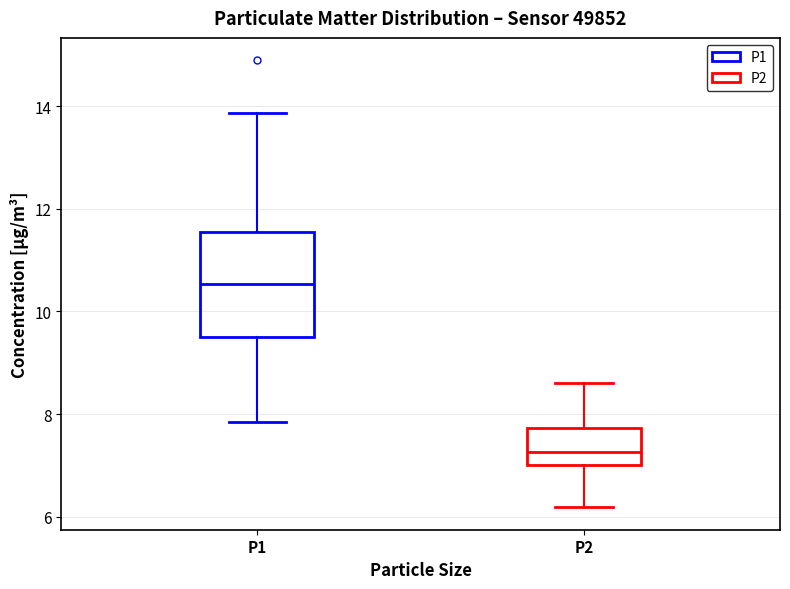

Comparing the boxes themselves (not the whiskers), which one is the tallest?

P1